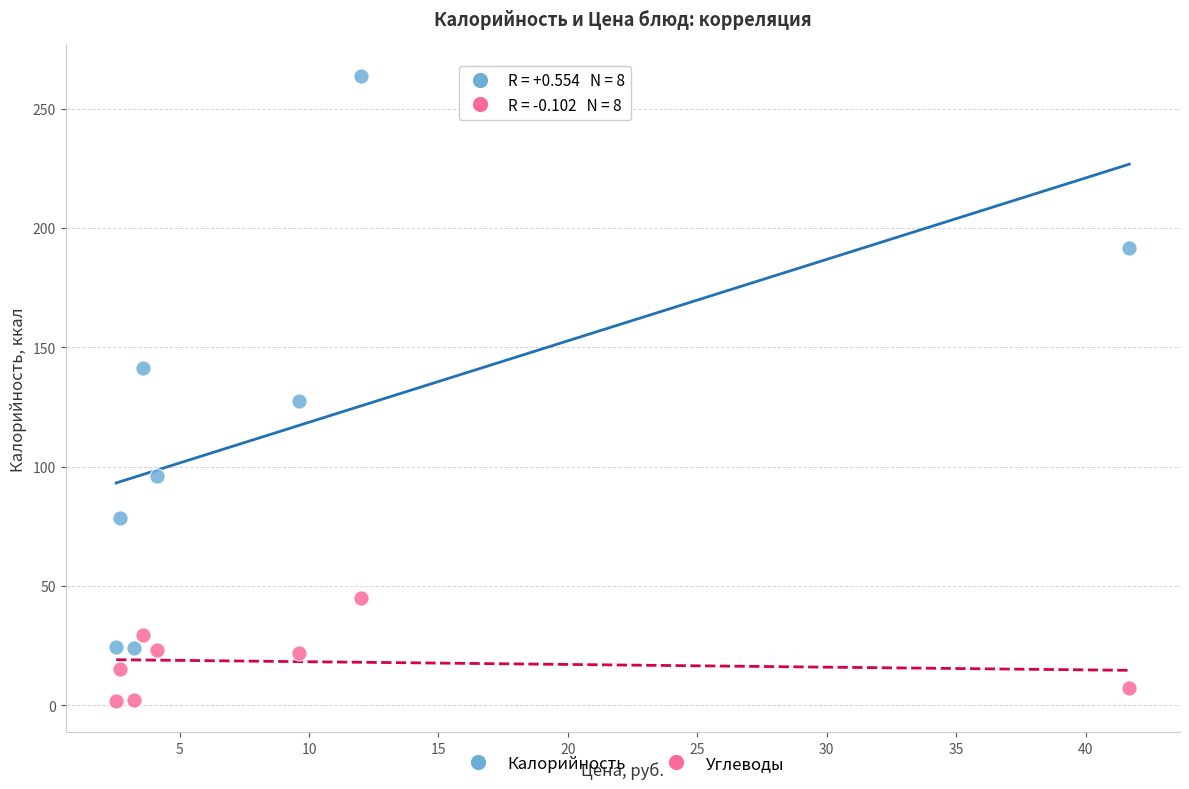

What are all the series names shown in the legend?

Калорийность, Углеводы